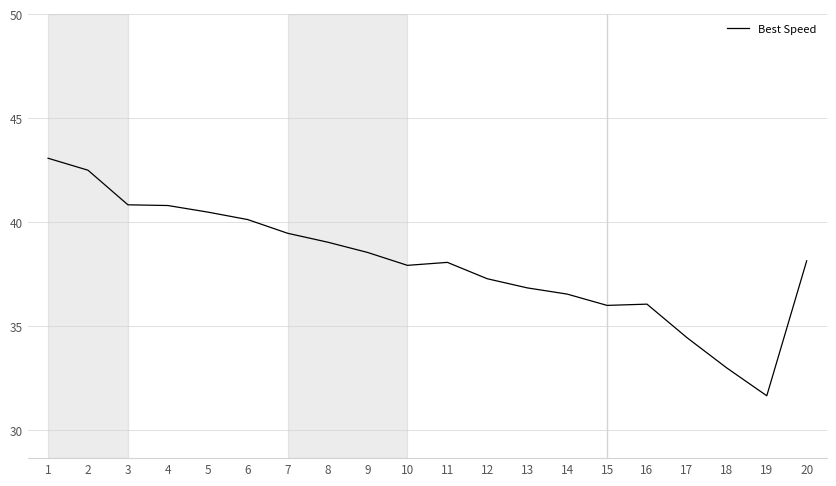

What is the smallest value displayed?

31.7